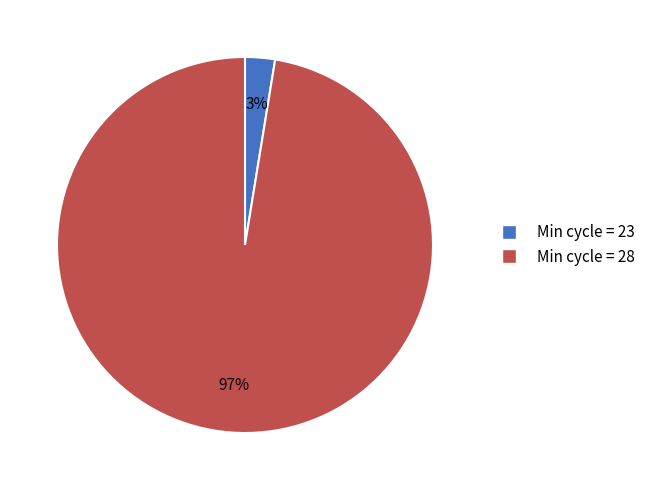

What percentage is the Min cycle = 28 slice, to the nearest percent?

97%